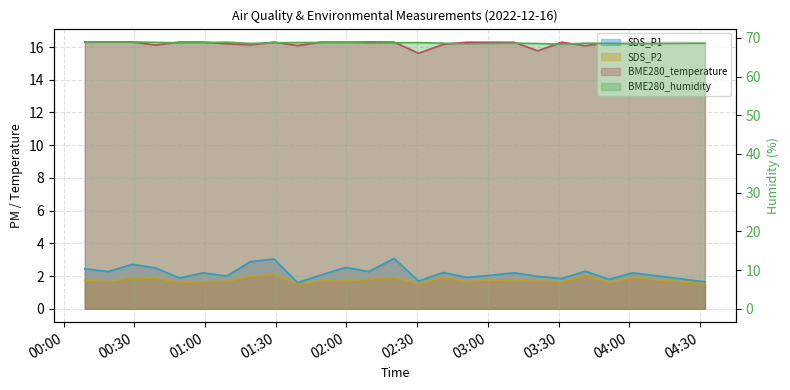

What is the difference between the second highest and second lowest values in the BME280_temperature series?

0.5